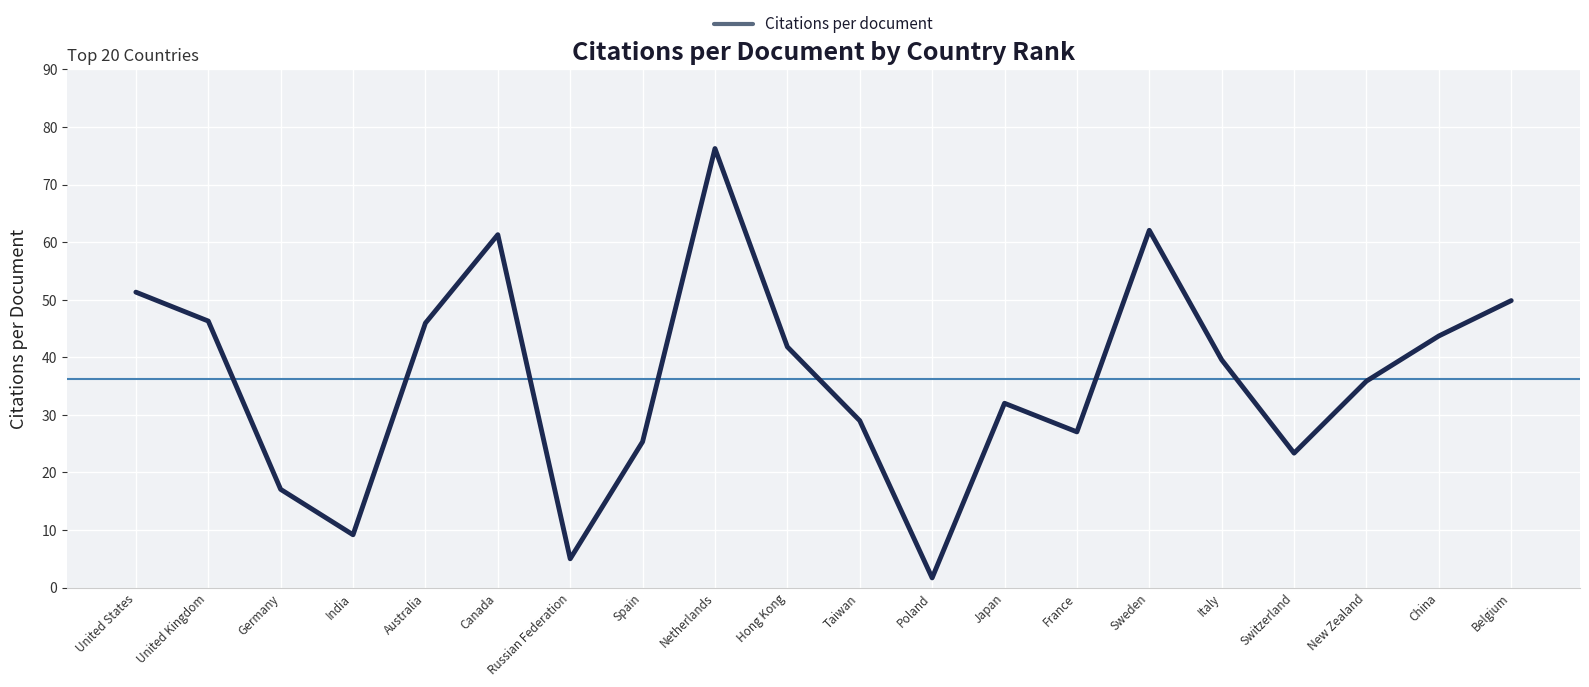

Which label corresponds to the largest value in the chart?

Netherlands